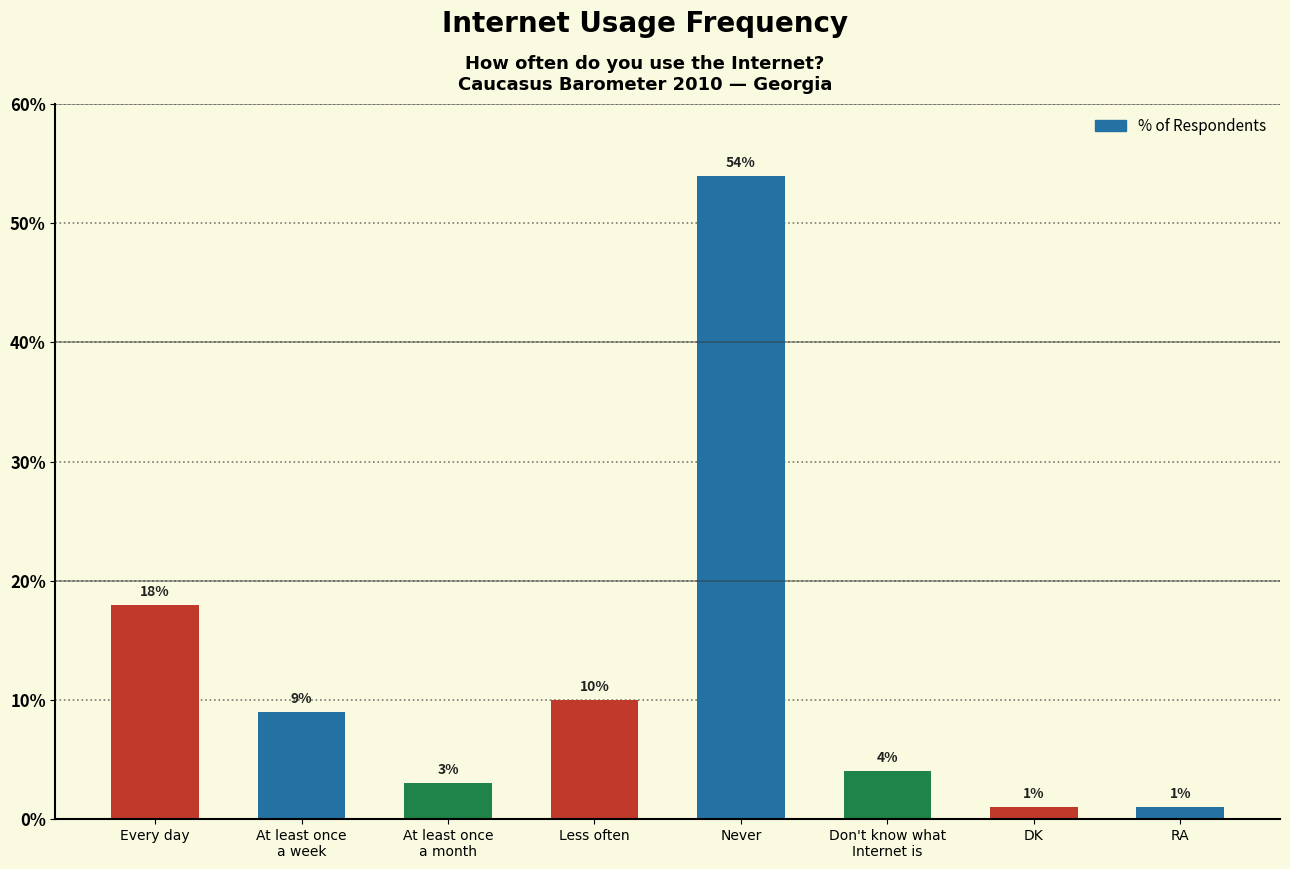

Where does the data first go above 9?

Every day